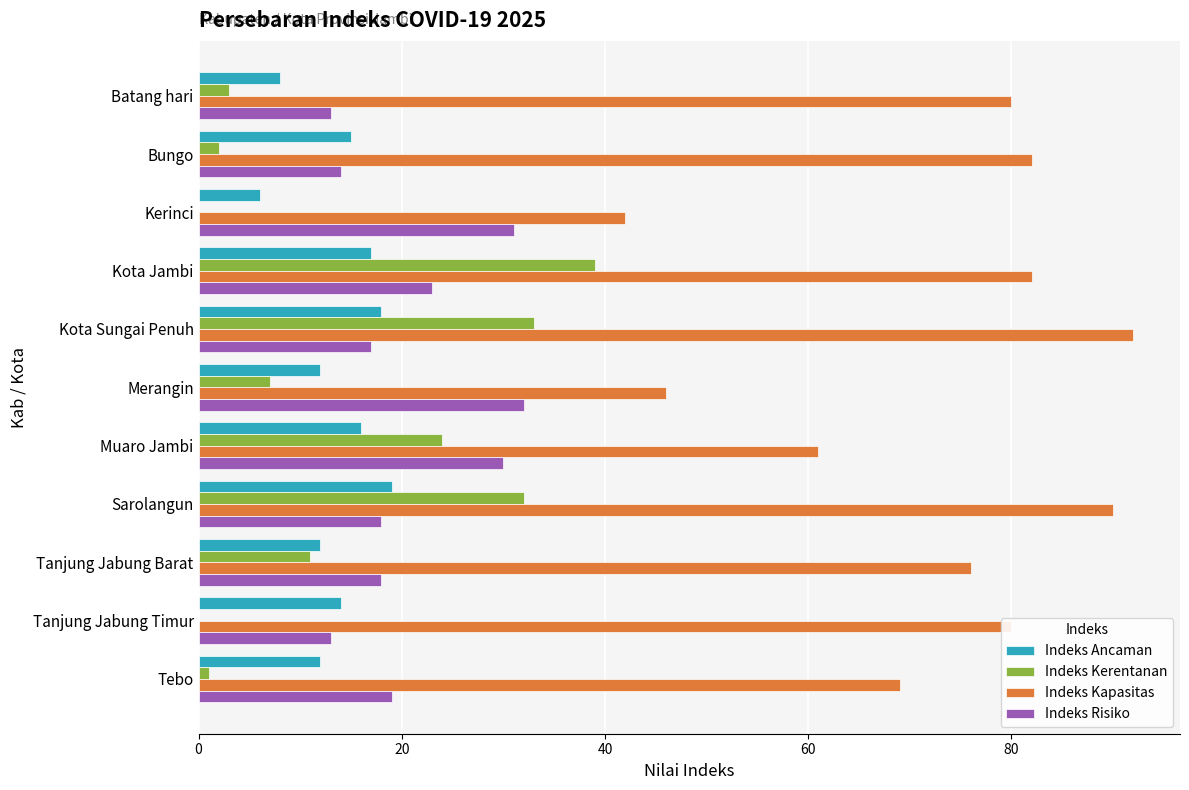

The Indeks Ancaman series shows 15 at Bungo. True or false?

True